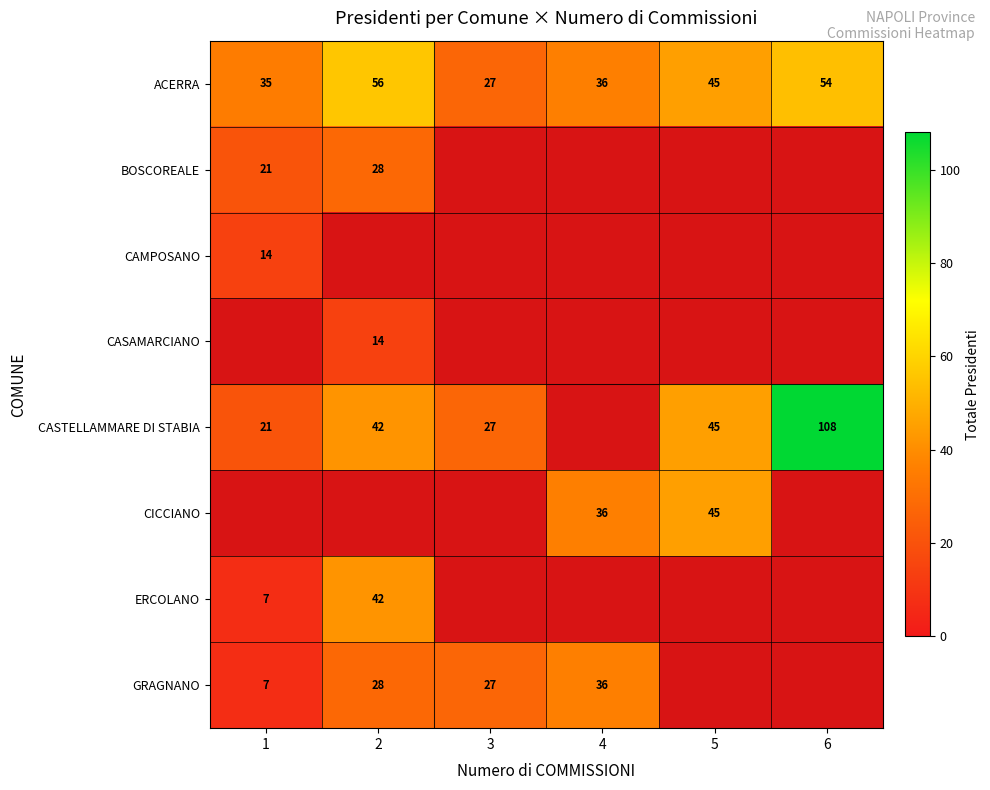

True or false: ACERRA has a value of 27 at 3.

True